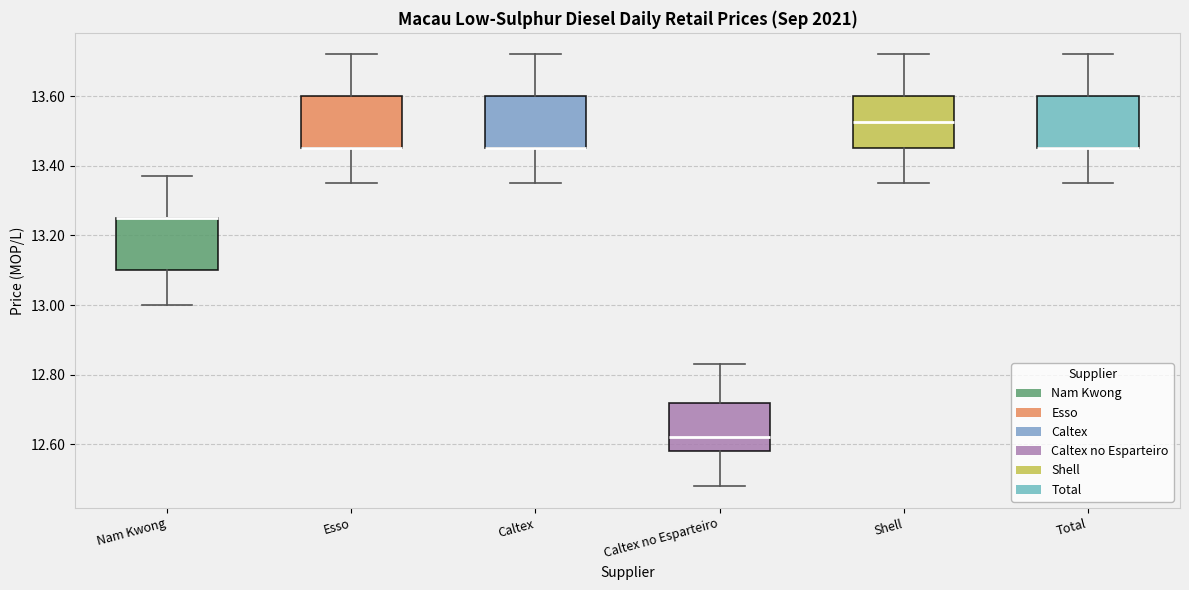

Where does the upper whisker of the box for Caltex end on the y-axis? The values are not printed on the chart, so give them approximately, as read against the axis.

13.72